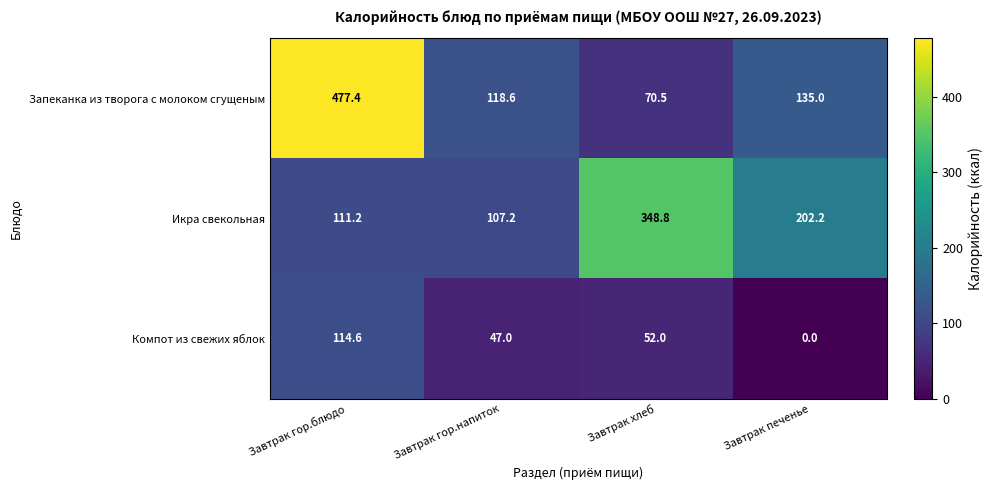

How many categories are shown in the chart?

4